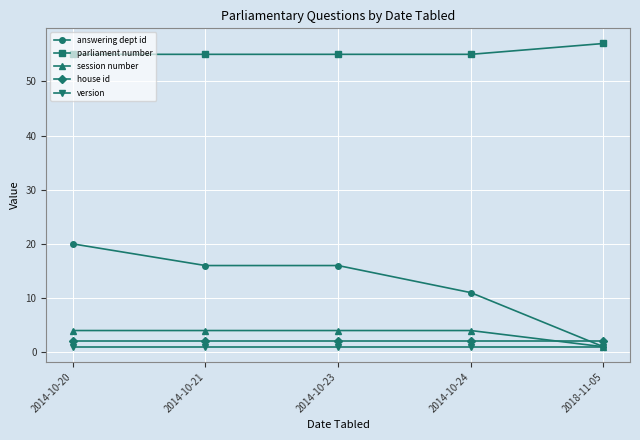

How many distinct data groups are displayed?

5